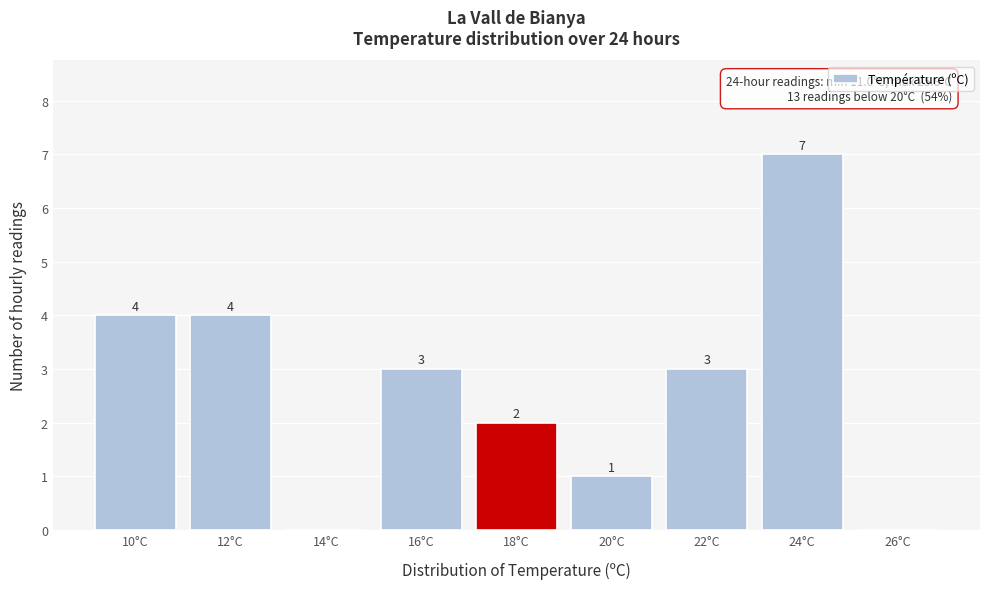

Reading left to right, transcribe all the data shown in this chart.

10°C=4	12°C=4	14°C=0	16°C=3	18°C=2	20°C=1	22°C=3	24°C=7	26°C=0